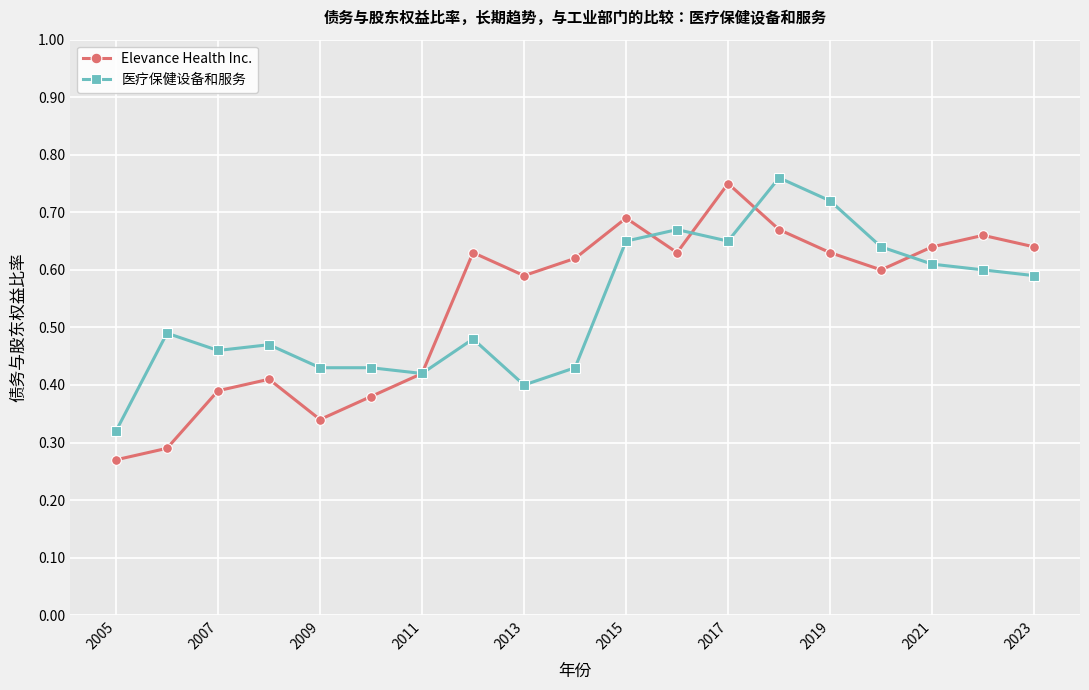

True or false: 医疗保健设备和服务 has more than 0 points higher than both neighbors.

True